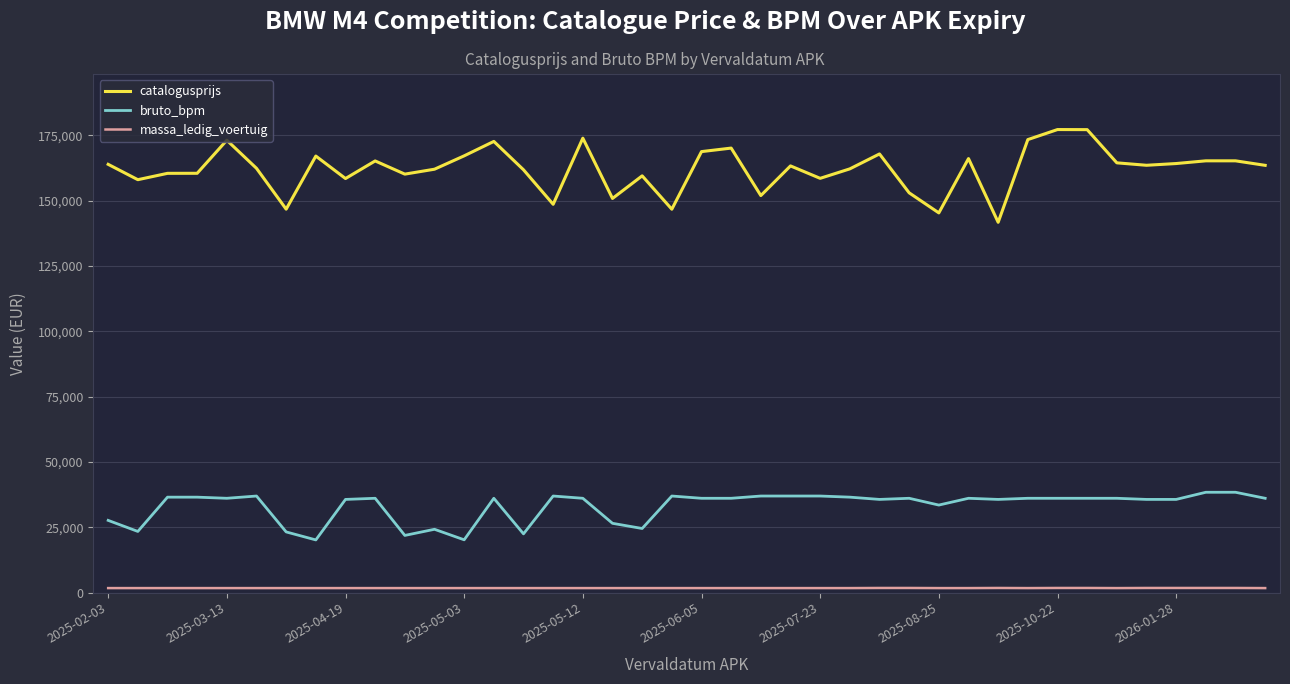

Which series has the largest total across all categories?

catalogusprijs